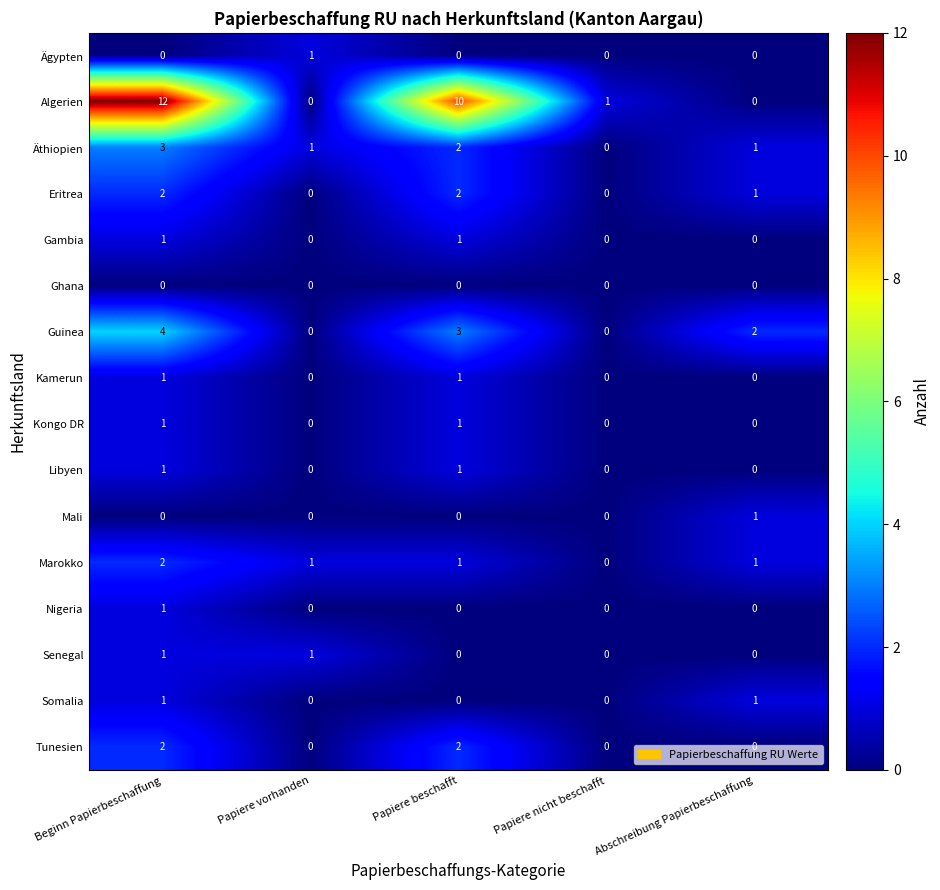

What is the maximum value shown in the chart?

12